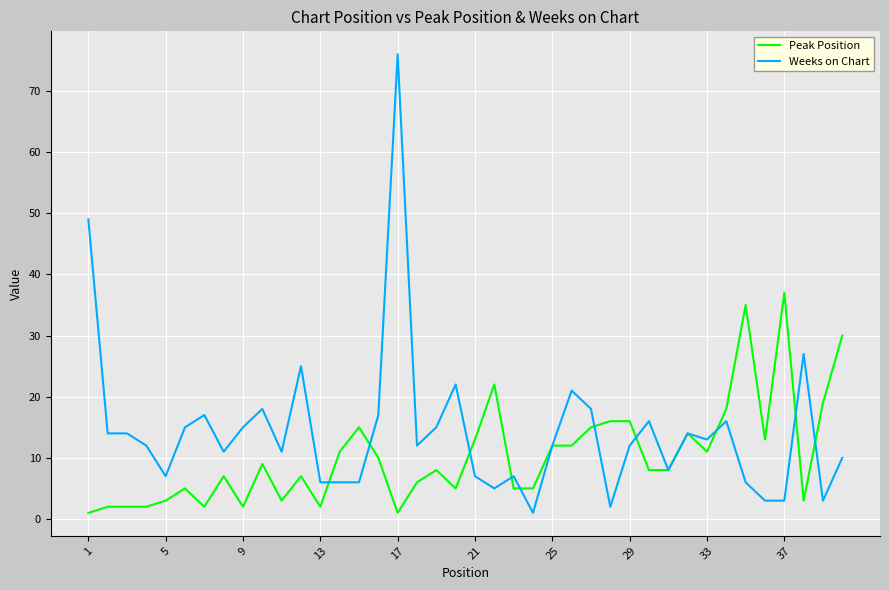

Which series has the largest range (max minus min)?

Weeks on Chart